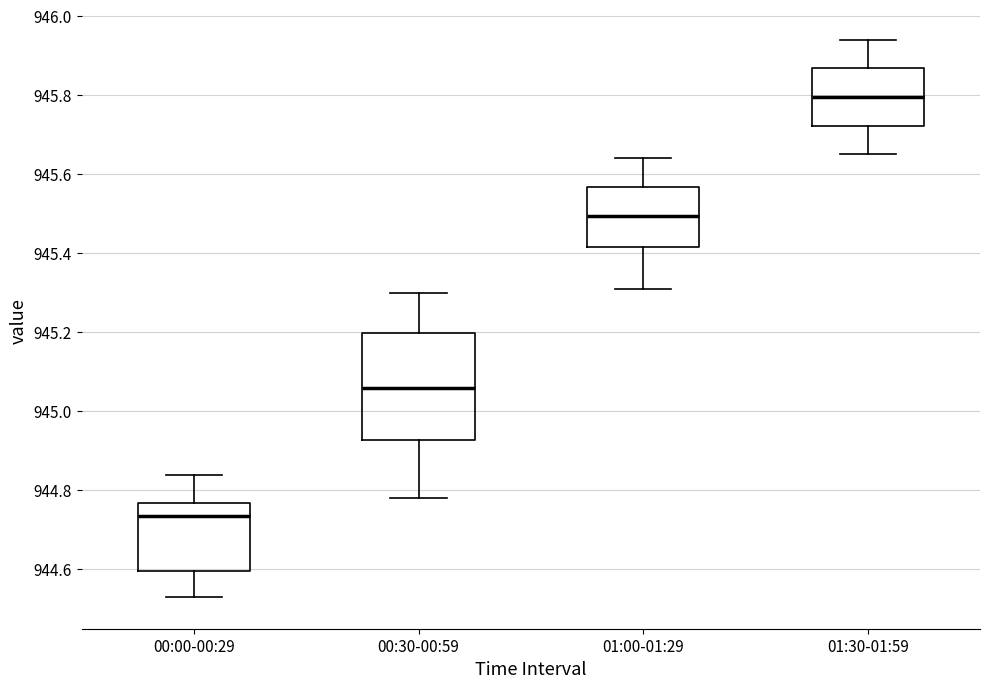

Comparing the boxes themselves (not the whiskers), which one is the tallest?

00:30-00:59